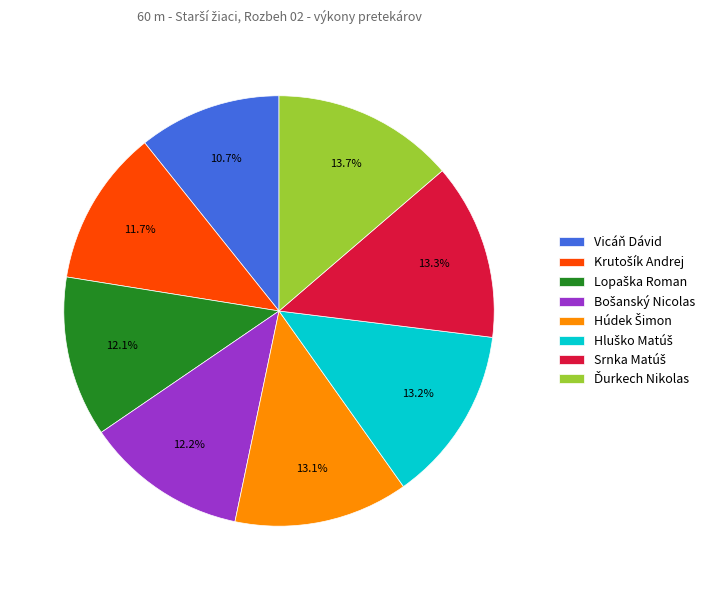

What percentage is NOT represented by Vicáň Dávid?

89.3%